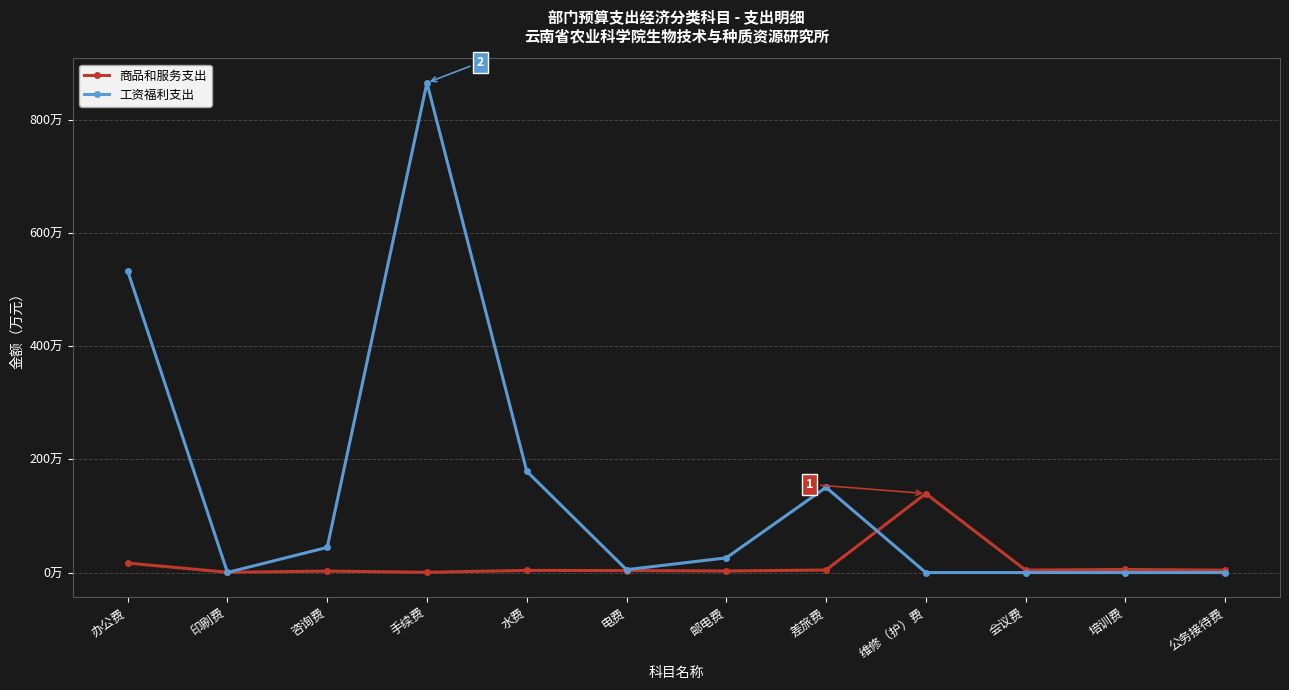

At how many categories does at least one series exceed 130?

5